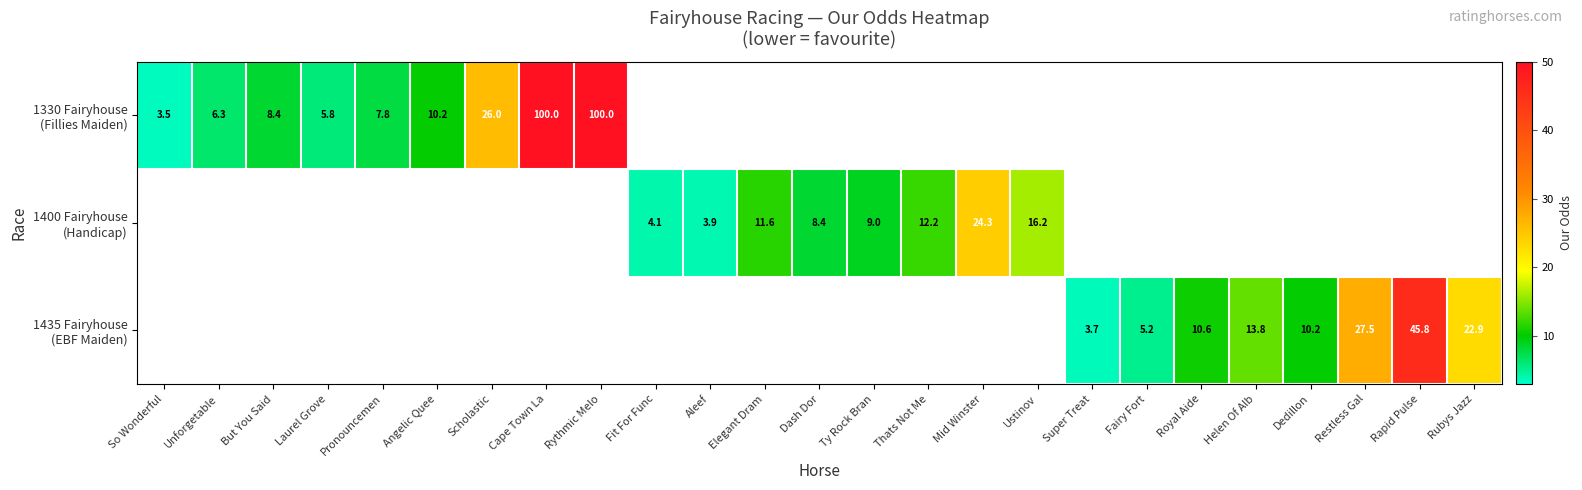

Read the 1435 Fairyhouse (EBF Maiden) value at Fairy Fort.

5.2